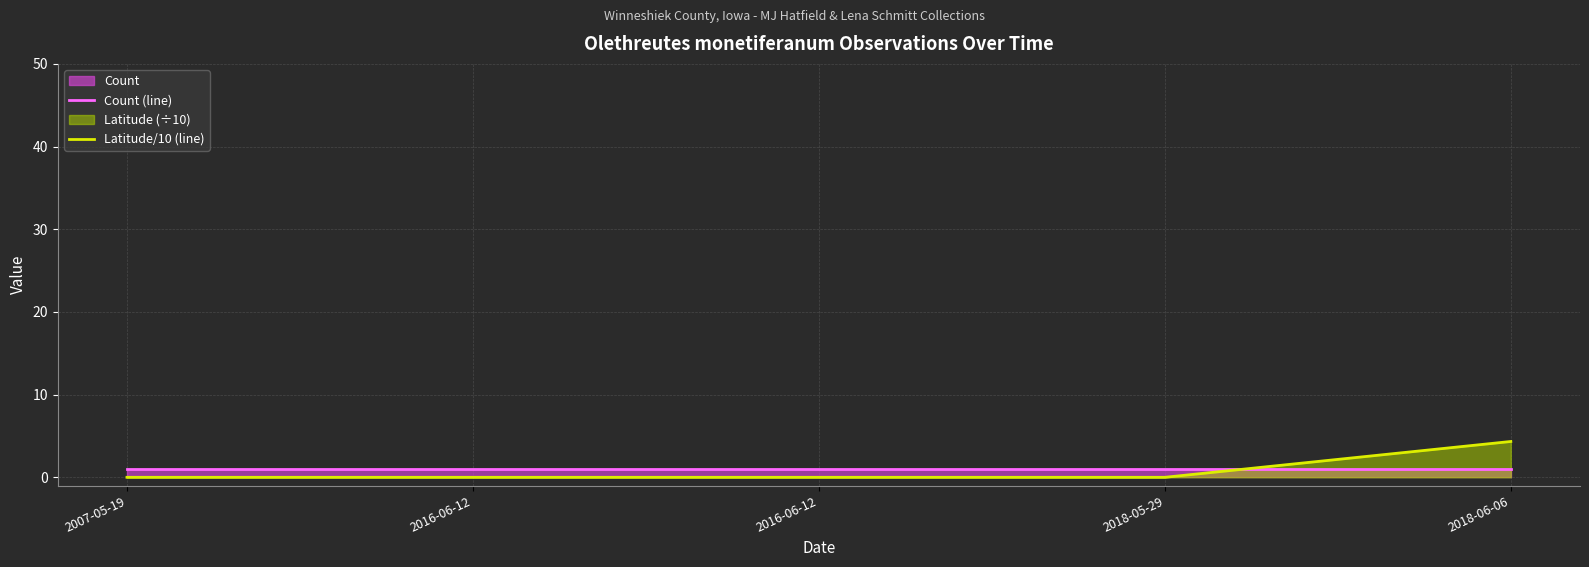

What is the sum of all Latitude/10 (line) values?

4.3